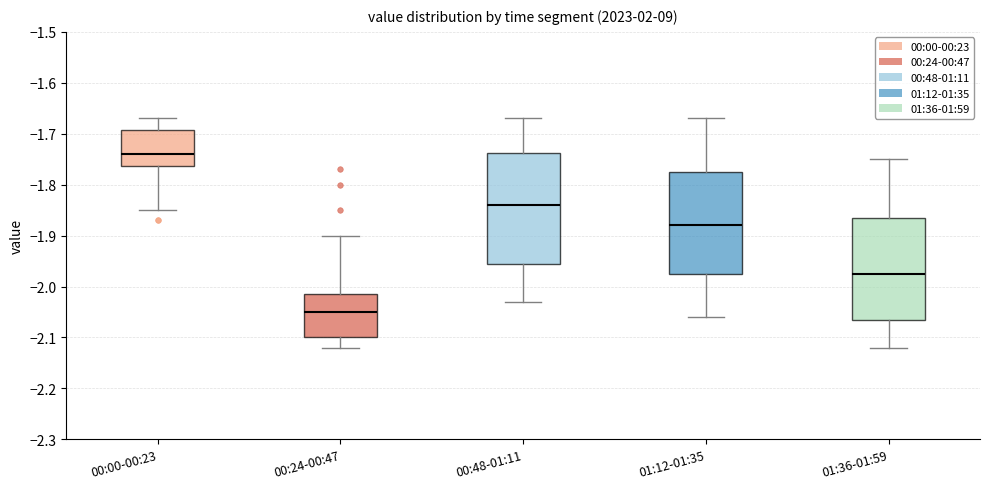

Which box's median line is the highest?

00:00-00:23